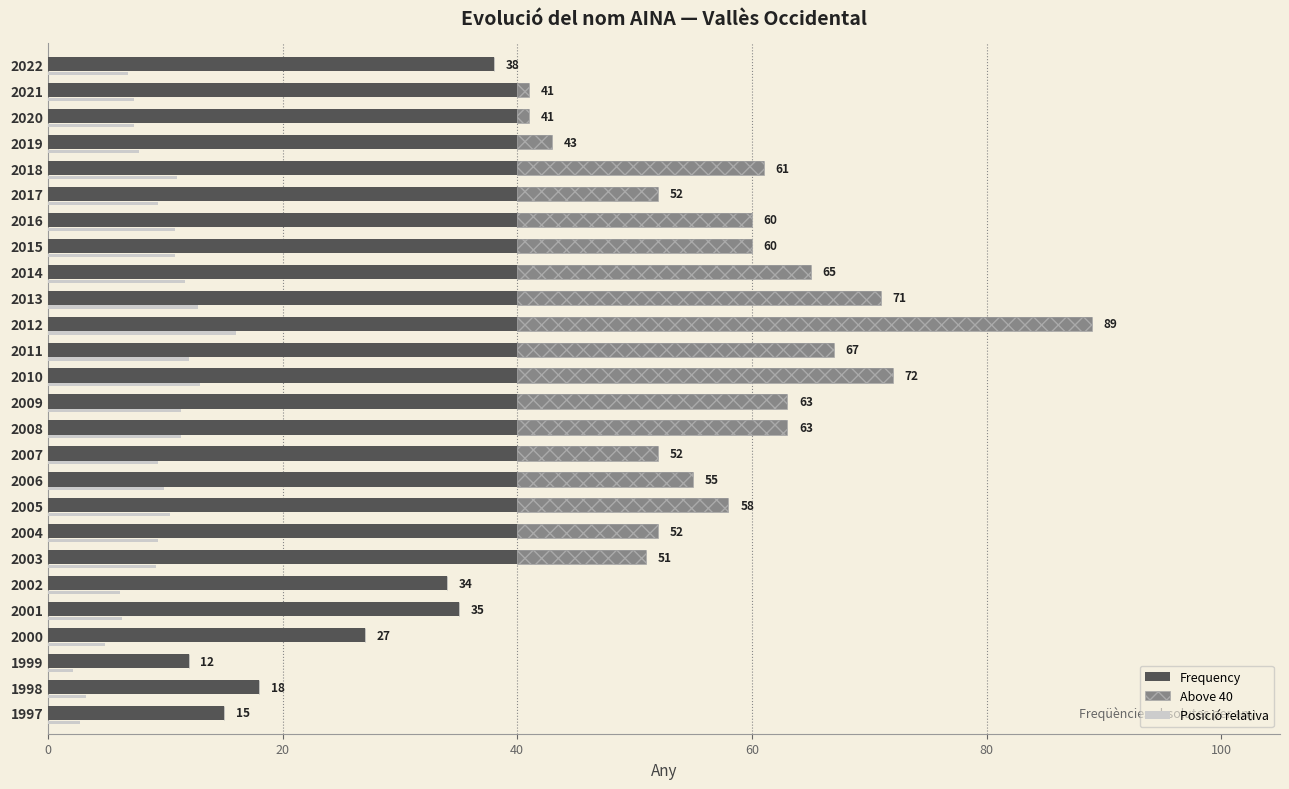

The Posició relativa series shows 4.6 at 2021. True or false?

False